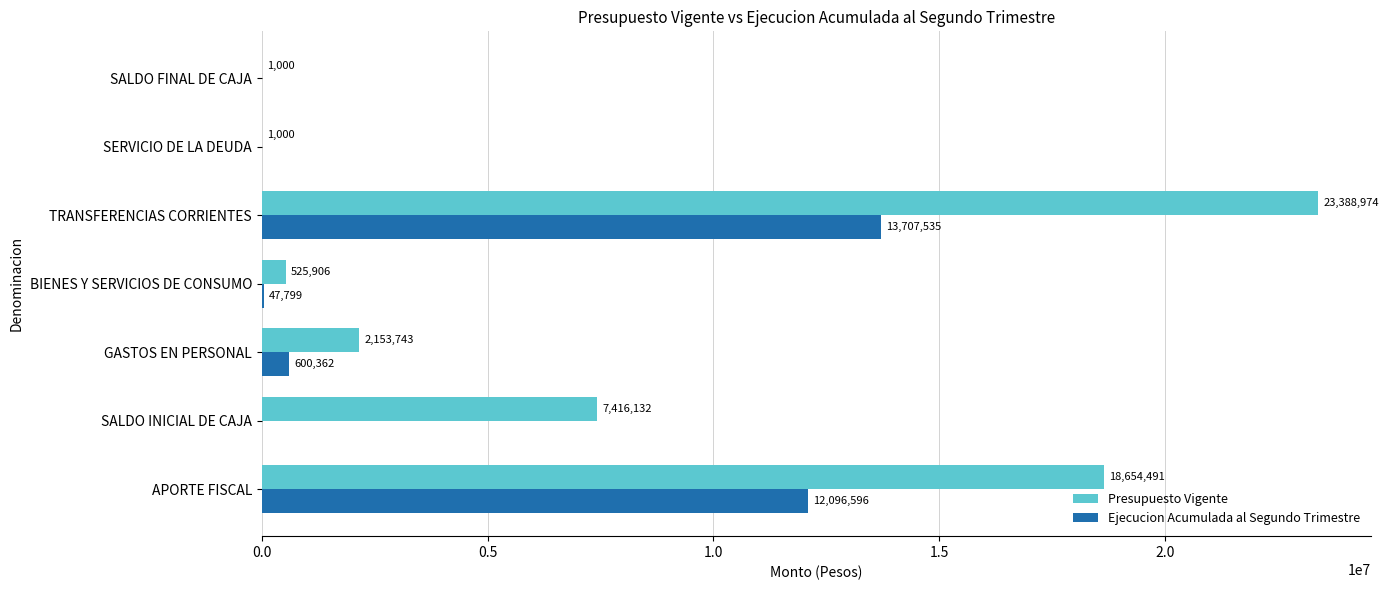

Is the value of Ejecucion Acumulada al Segundo Trimestre at SALDO INICIAL DE CAJA greater than the value of Presupuesto Vigente at TRANSFERENCIAS CORRIENTES?

No